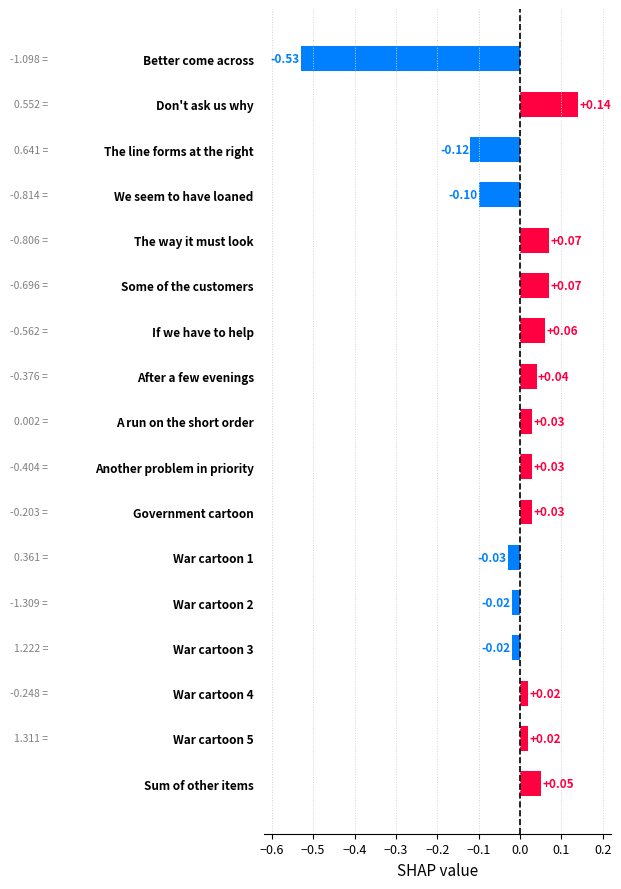

What is the sum of all values?

-0.3